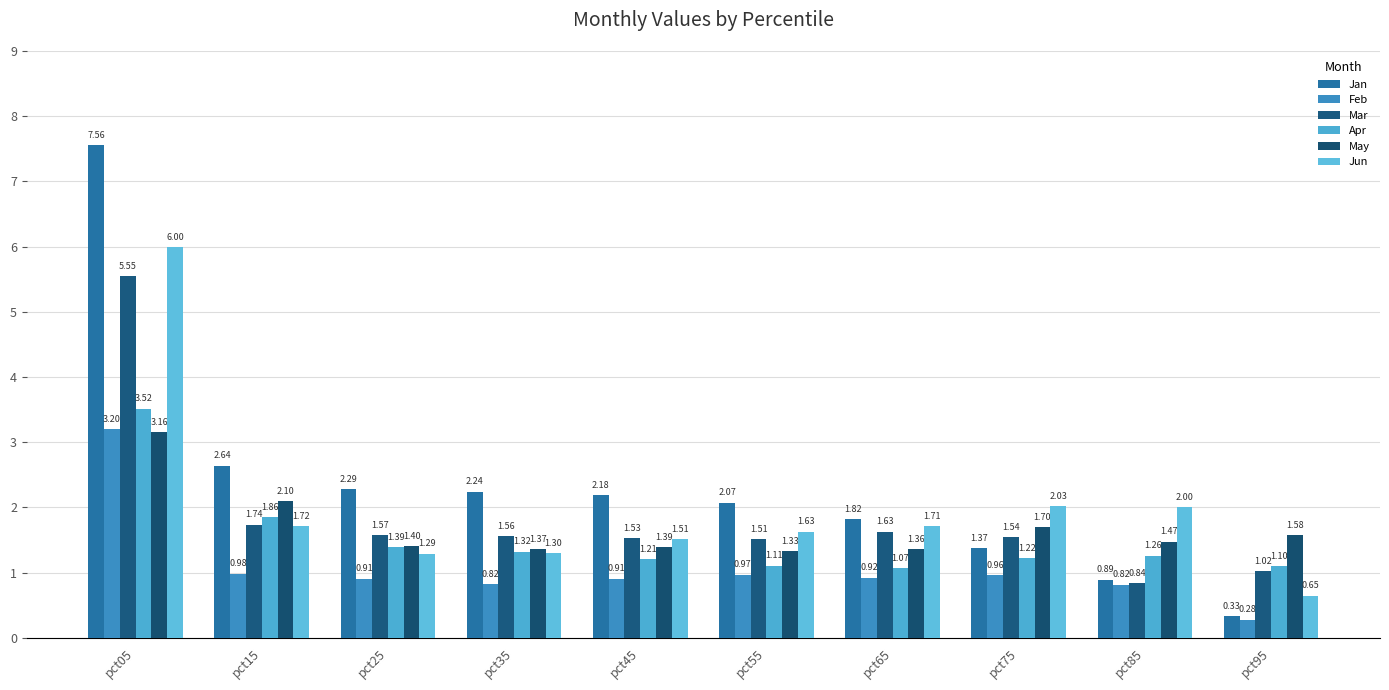

True or false: Apr has a value of 1.3 at pct85.

True